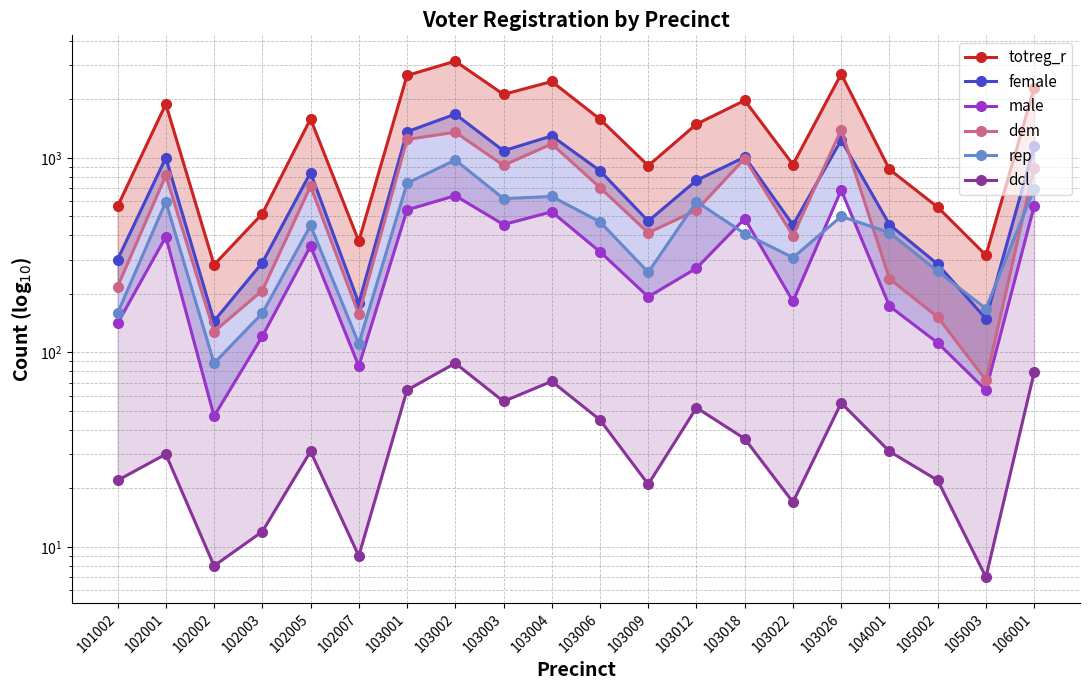

At which category is the sum across all series the highest?

103002